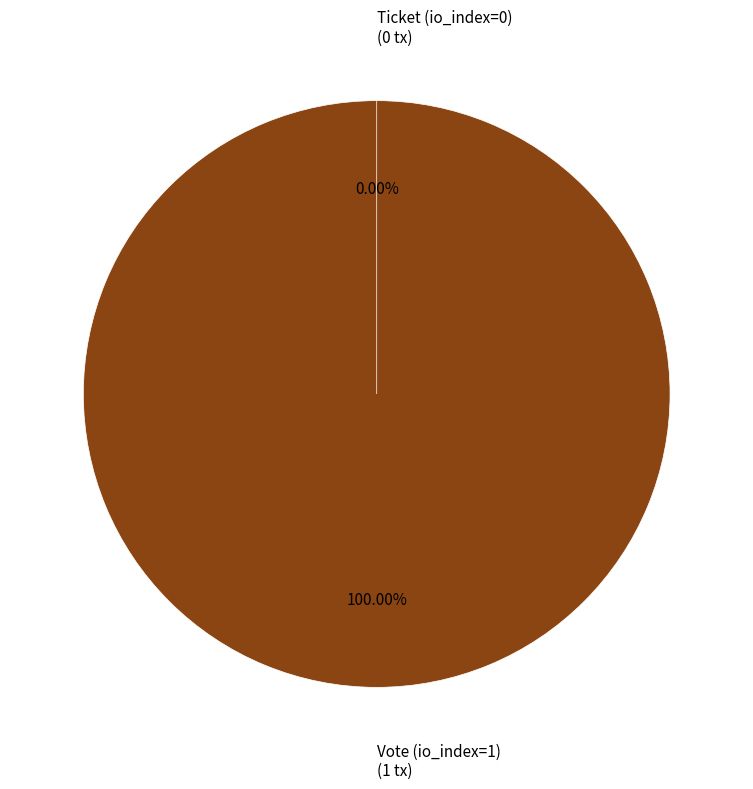

Does Ticket (io_index=0) account for over 50% of the chart?

No